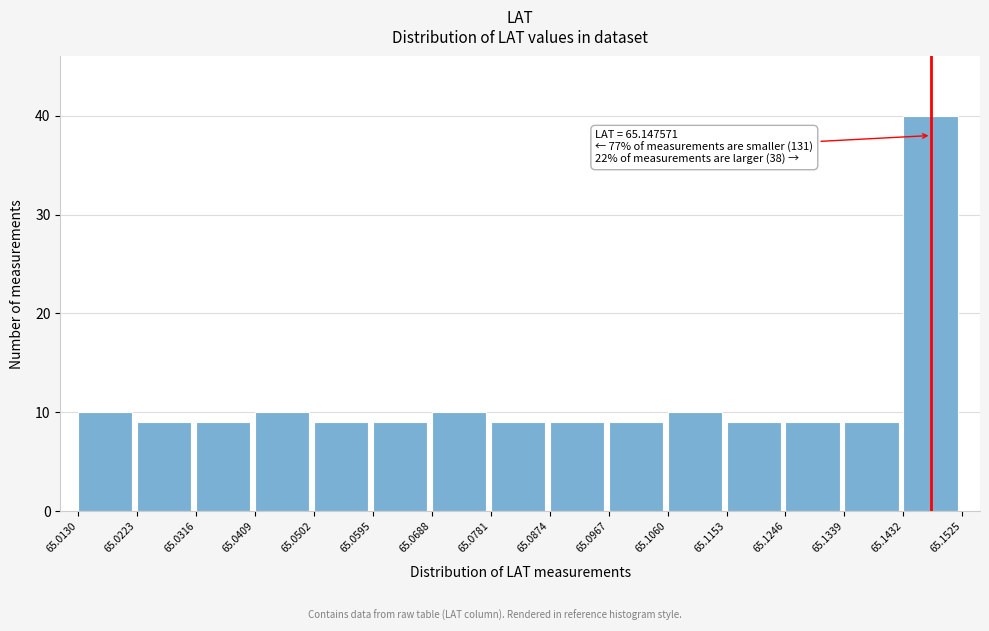

Over which range of the x-axis is the bar tallest?

65.1432 to 65.1525